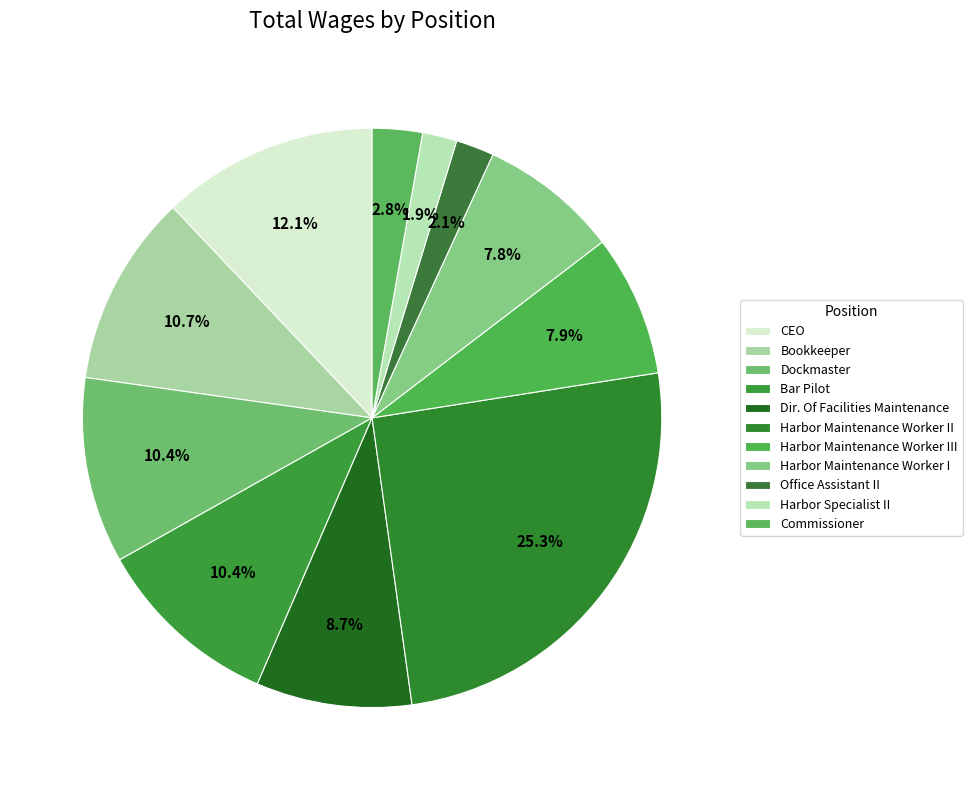

What is the largest slice in the pie chart?

Harbor Maintenance Worker II